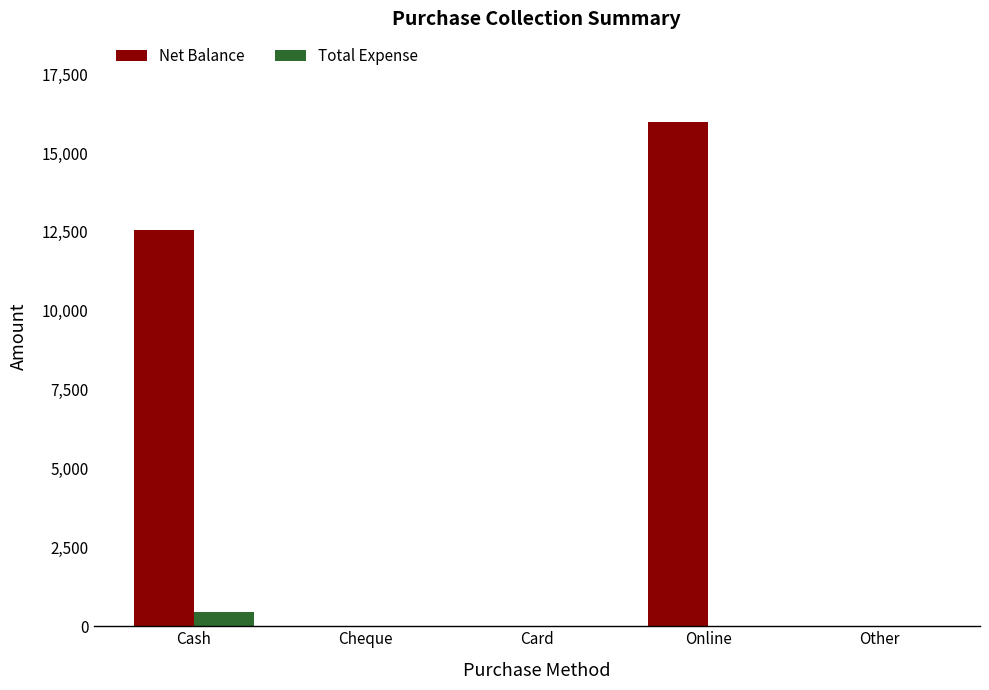

The Total Expense series shows 0 at Card. True or false?

True